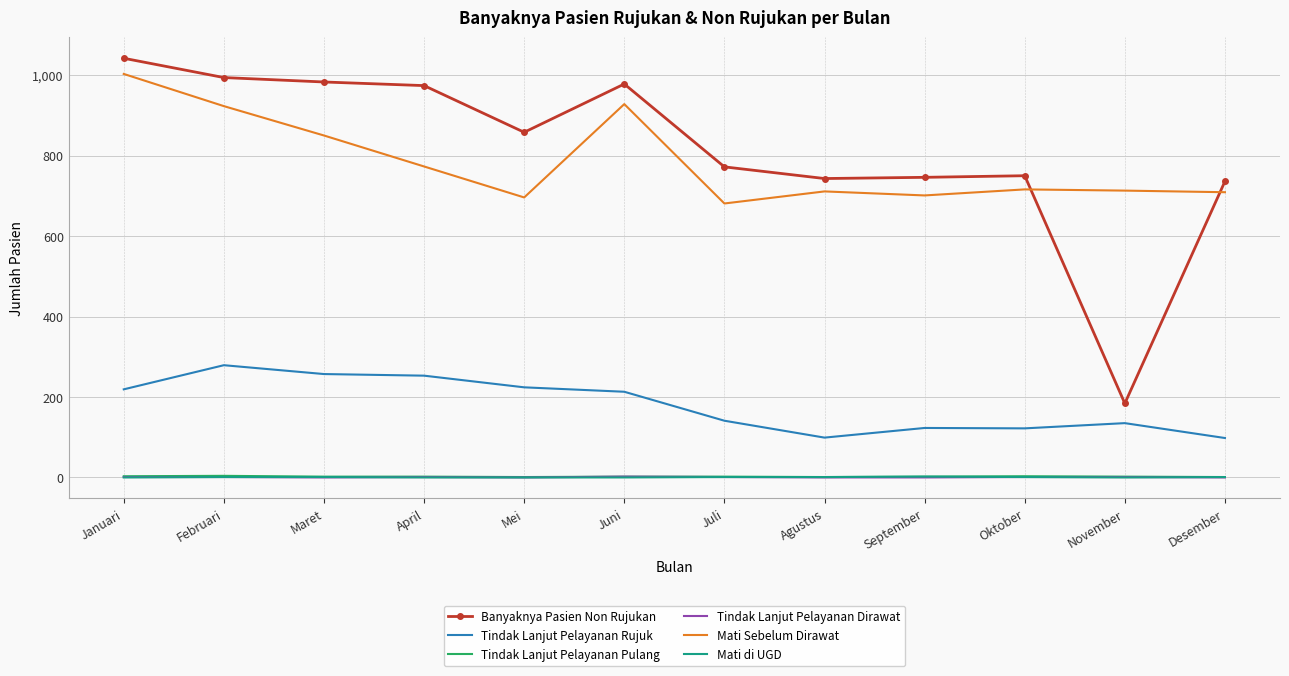

At which label does Banyaknya Pasien Non Rujukan reach its peak?

Januari